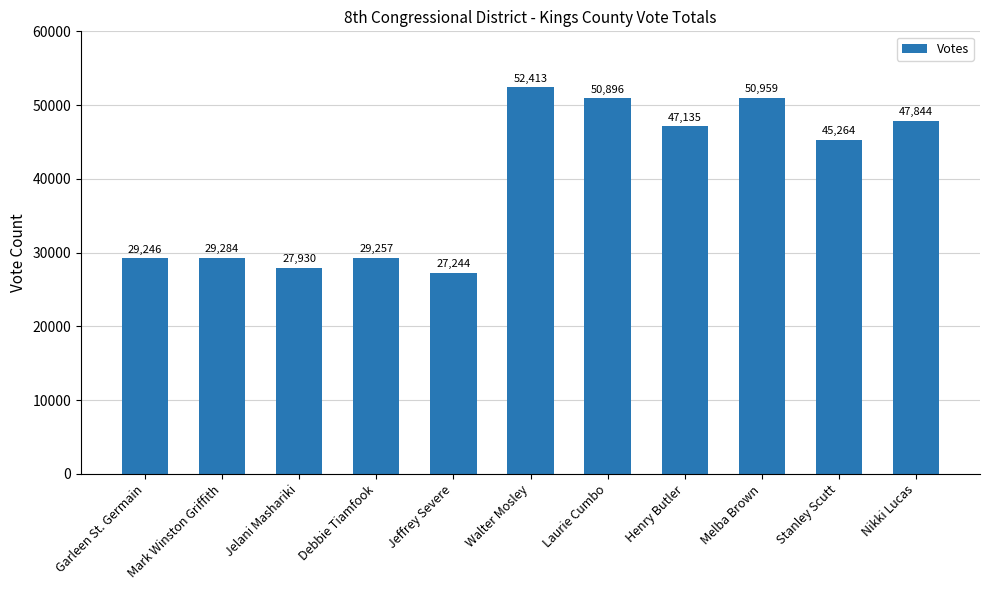

What is the label of the 3rd bar from the left?

Jelani Mashariki